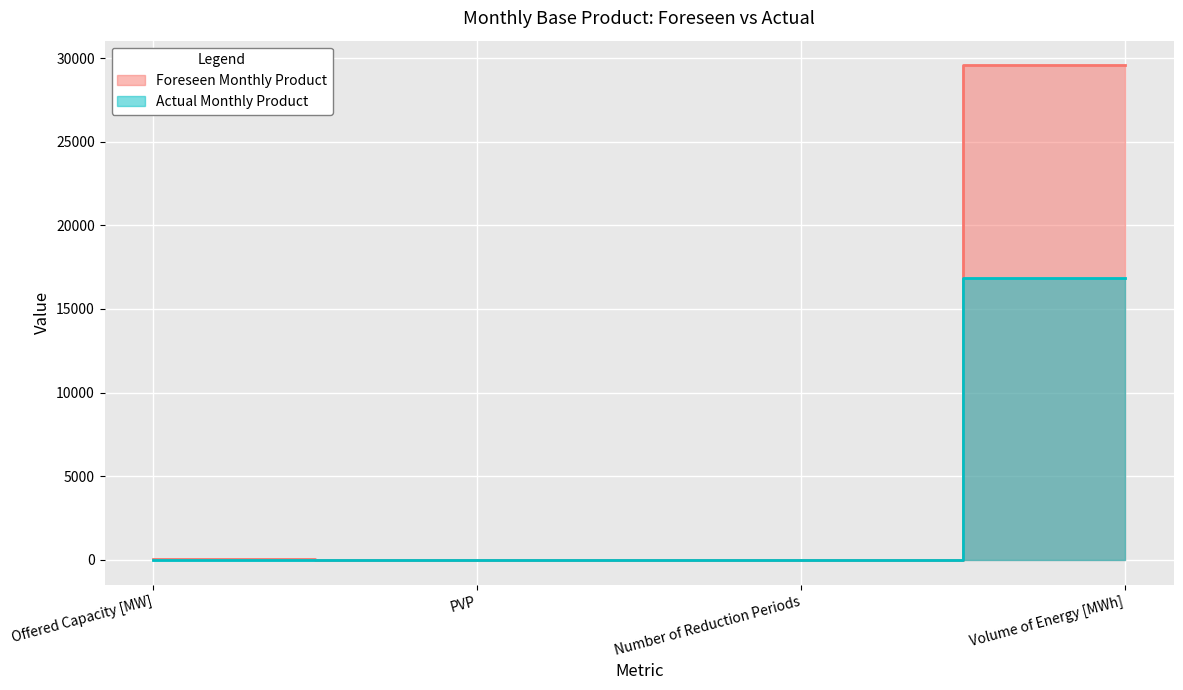

Count the number of data series in this chart.

2